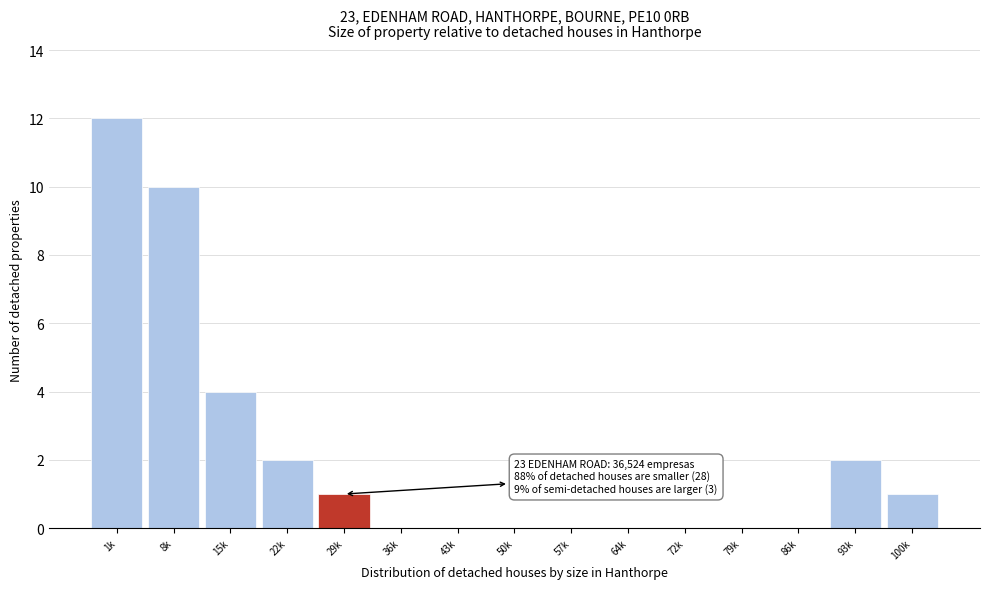

Reading left to right, list all the values displayed in this chart.

1k=12	8k=10	15k=4	22k=2	29k=1	36k=0	43k=0	50k=0	57k=0	64k=0	72k=0	79k=0	86k=0	93k=2	100k=1